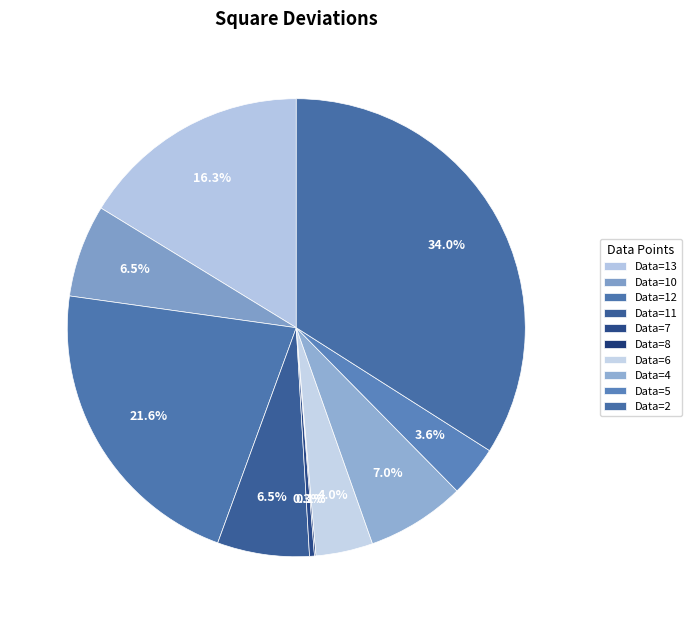

Which slice is the largest?

2